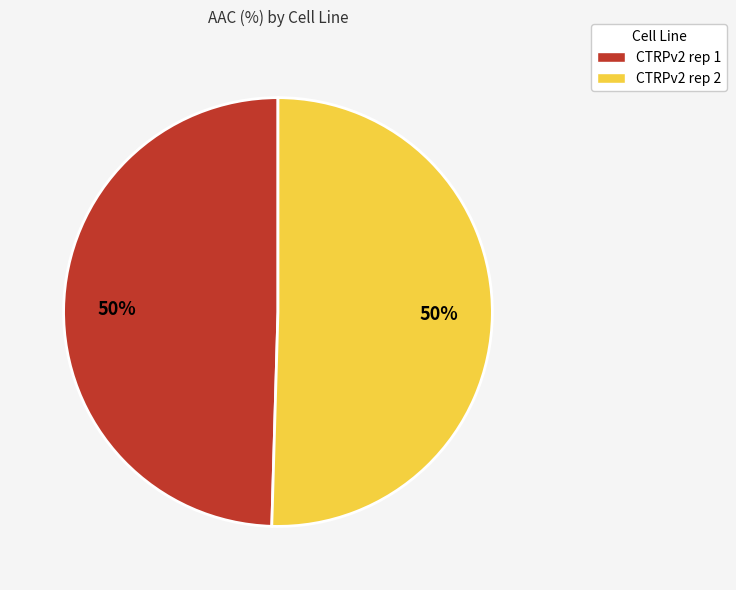

Is it true that CTRPv2 rep 2 is 50% of the pie?

True